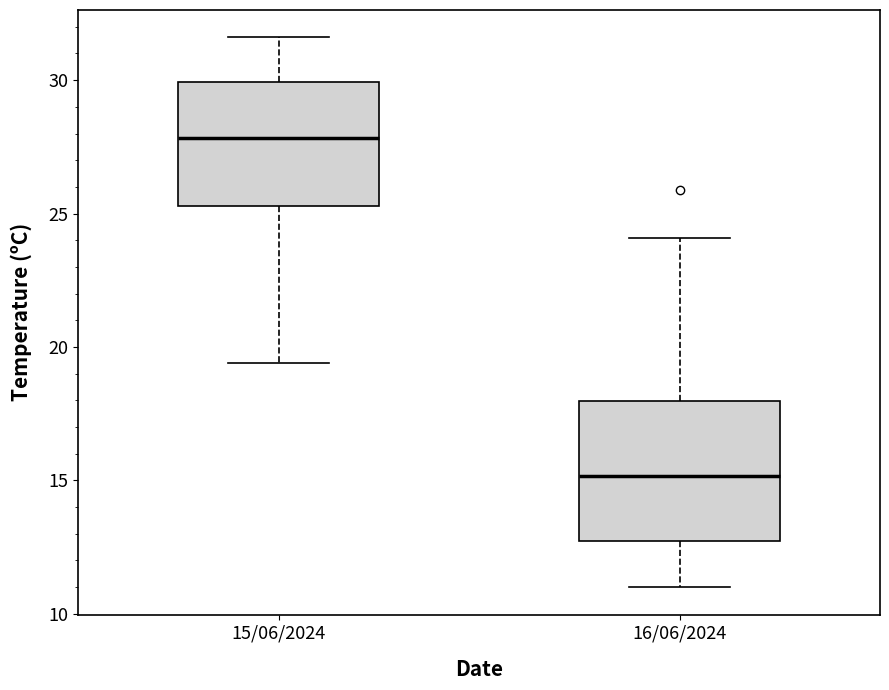

Where does the median line of the box for 16/06/2024 sit on the y-axis? The values are not printed on the chart, so give them approximately, as read against the axis.

15.0